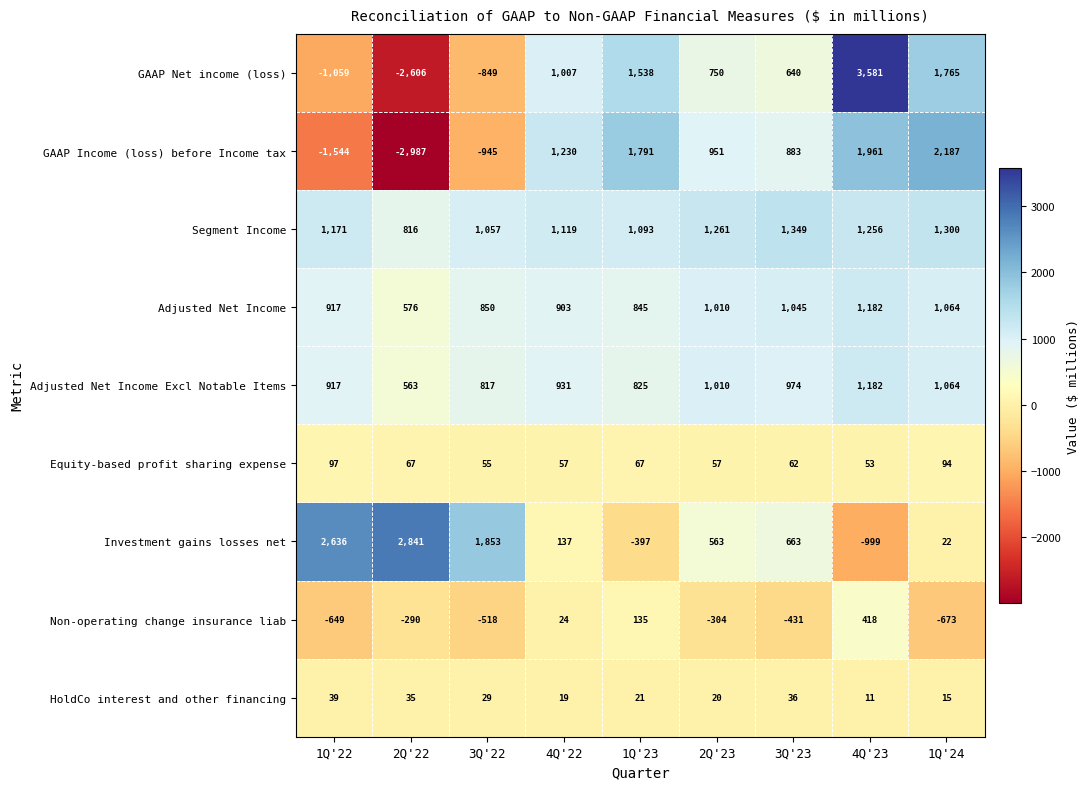

What is the difference between the Segment Income values at 2Q'22 and 1Q'22?

355